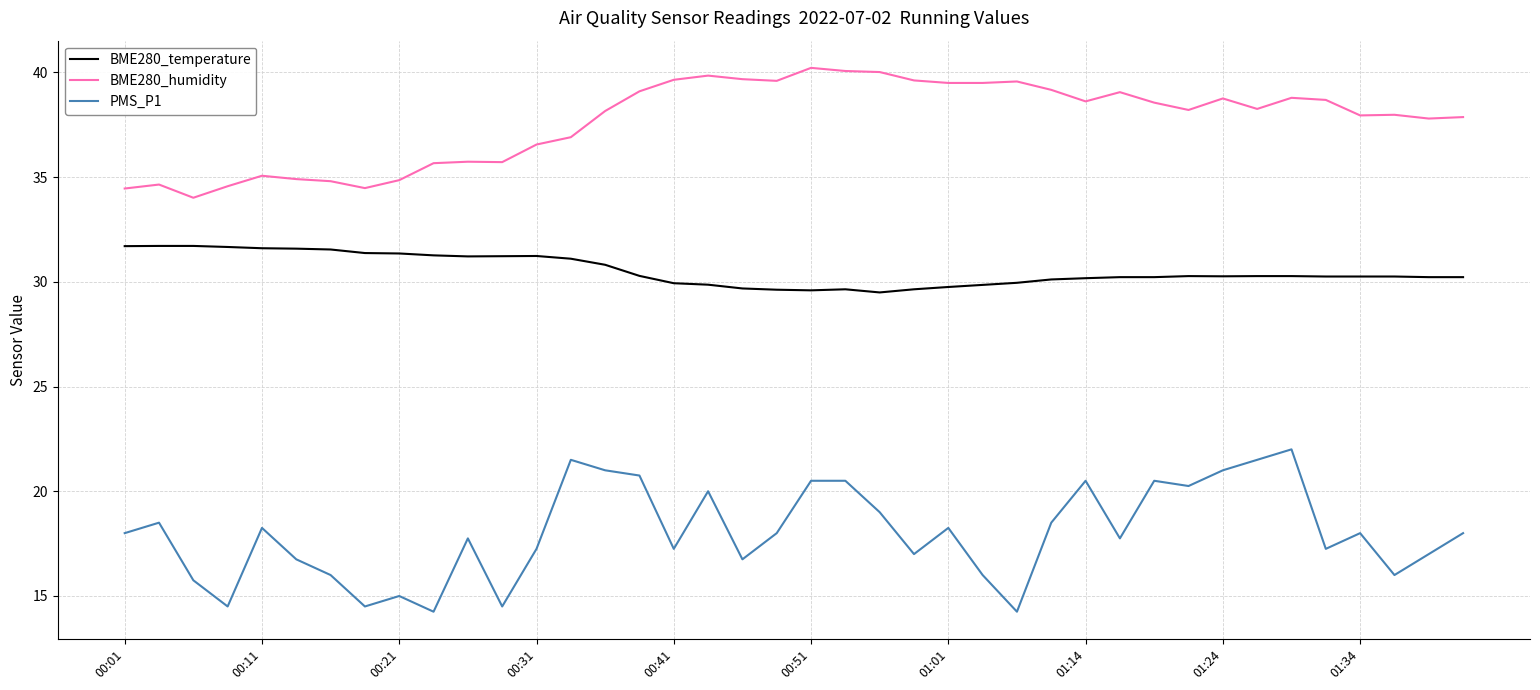

What is the maximum value for BME280_humidity?

40.2